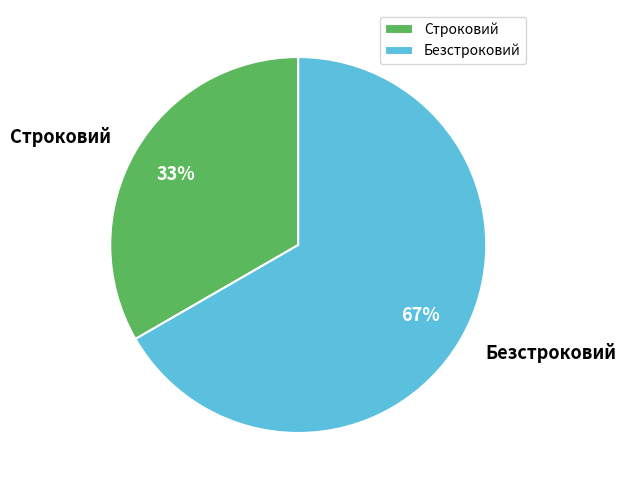

To the nearest percent, what portion does Строковий represent?

33%